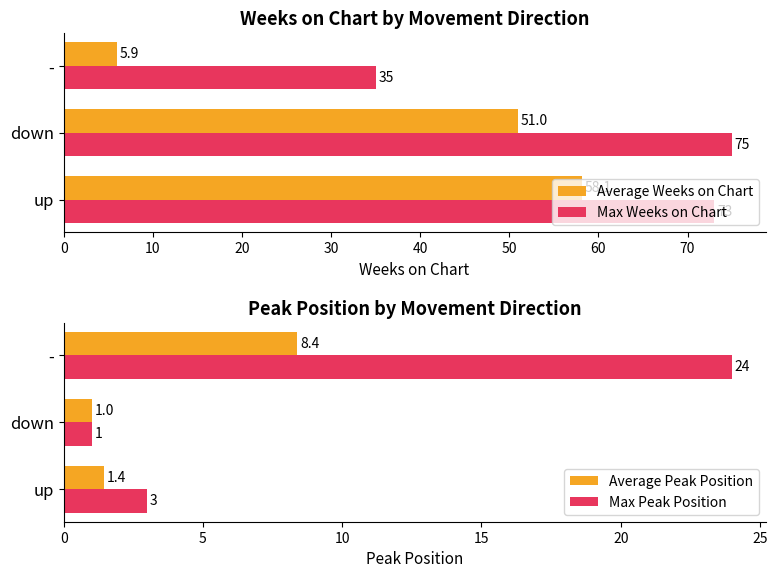

The value of Average Weeks on Chart at down is 34.5. True or false?

False